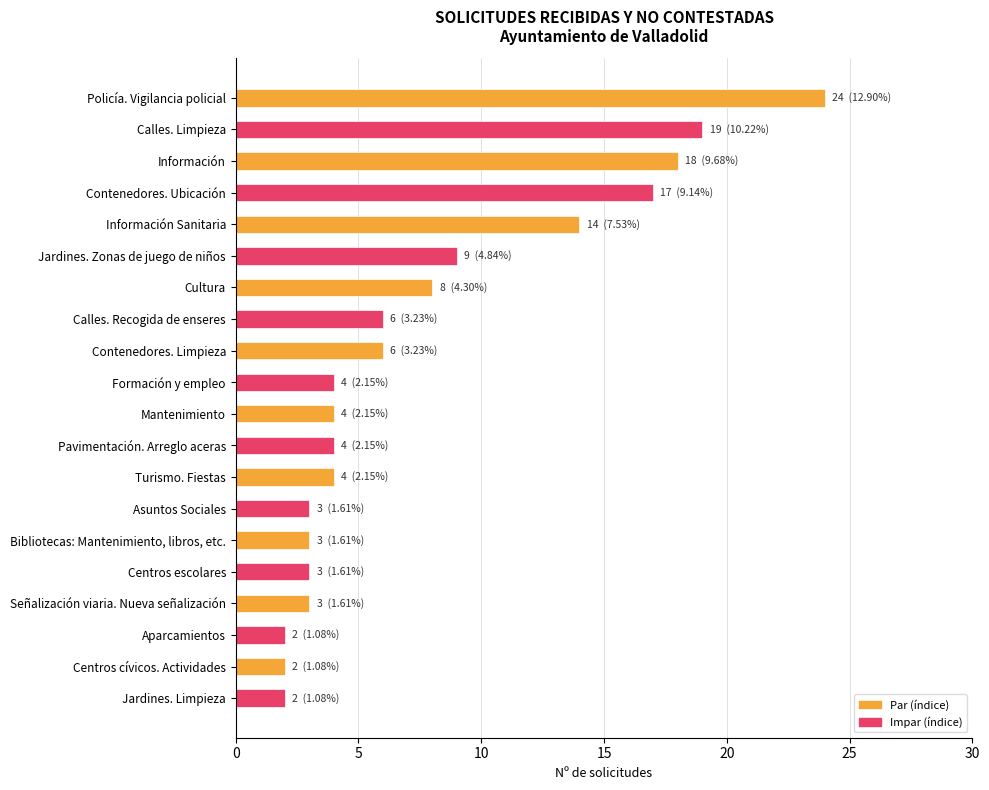

How many categories are shown in the chart?

20